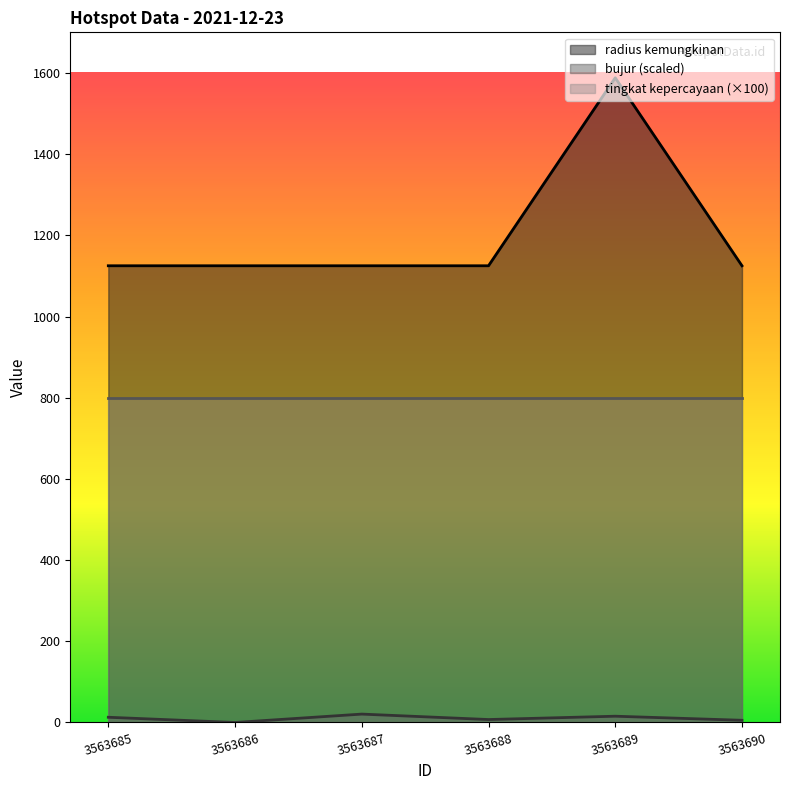

How many distinct data groups are displayed?

3